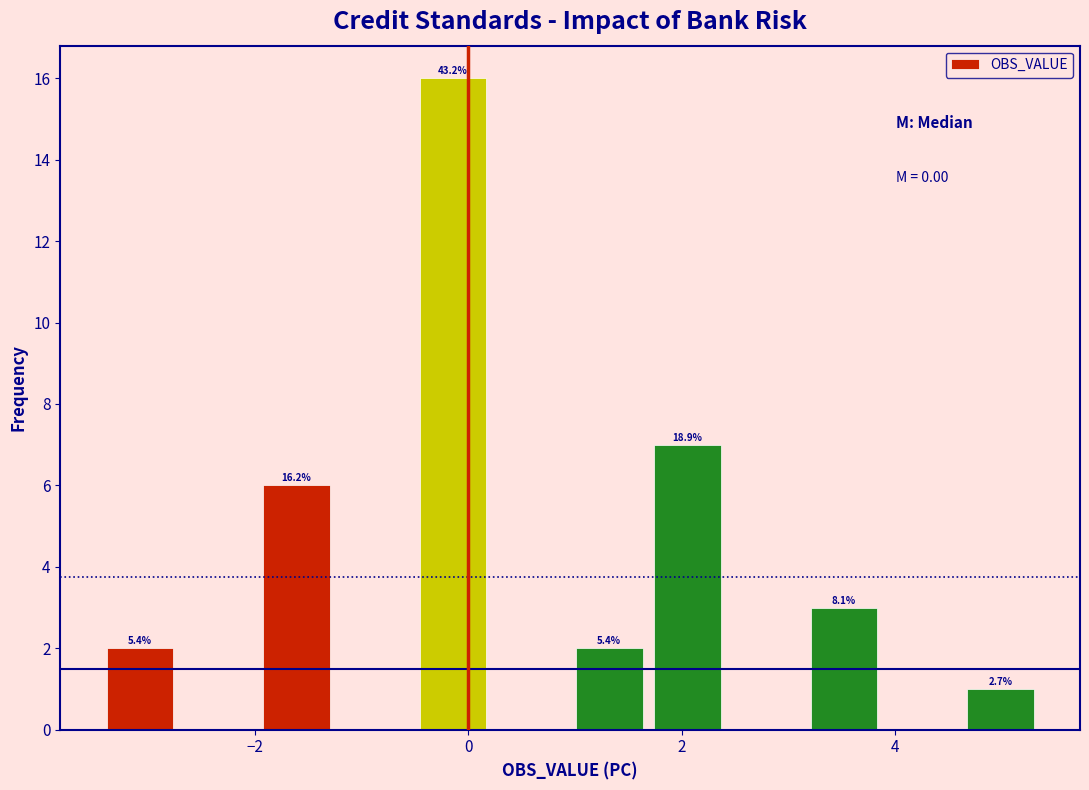

Read against the x-axis, roughly where is the centre of the tallest bar?

-0.2